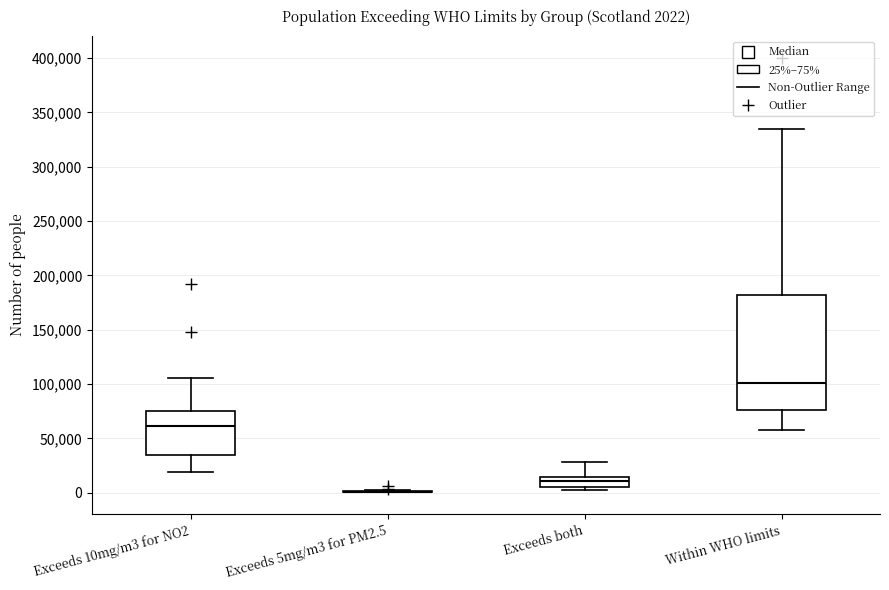

Which box is the tallest, from its lower edge to its upper edge?

Within WHO limits